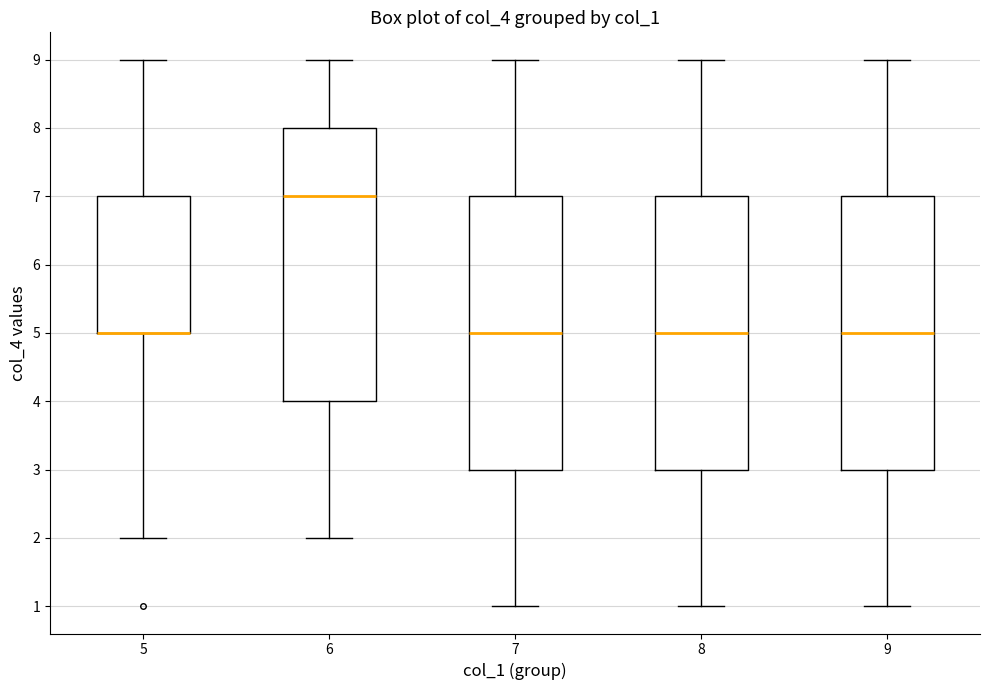

Where is the lower edge of the box at x = 8 on the y-axis? The values are not printed on the chart, so give them approximately, as read against the axis.

3